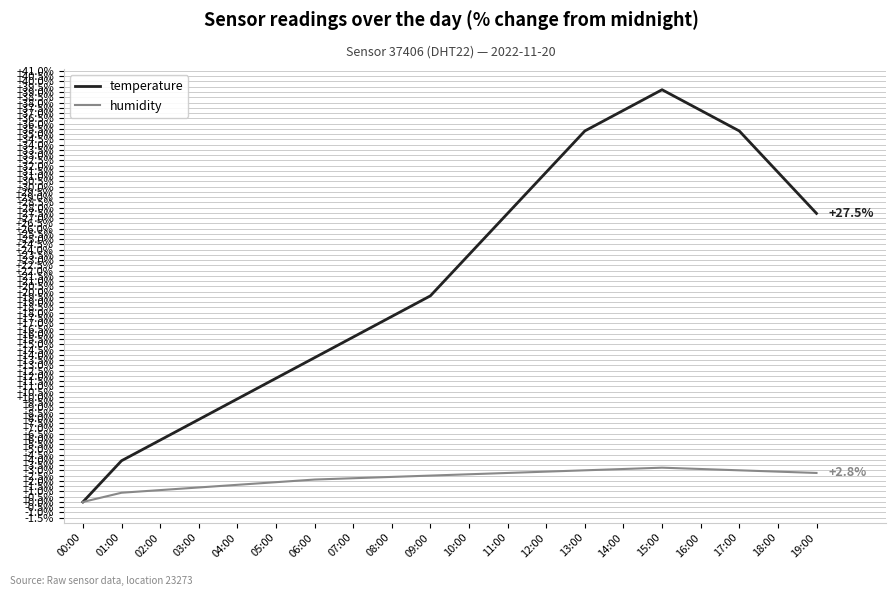

Which series has the widest spread of values?

temperature